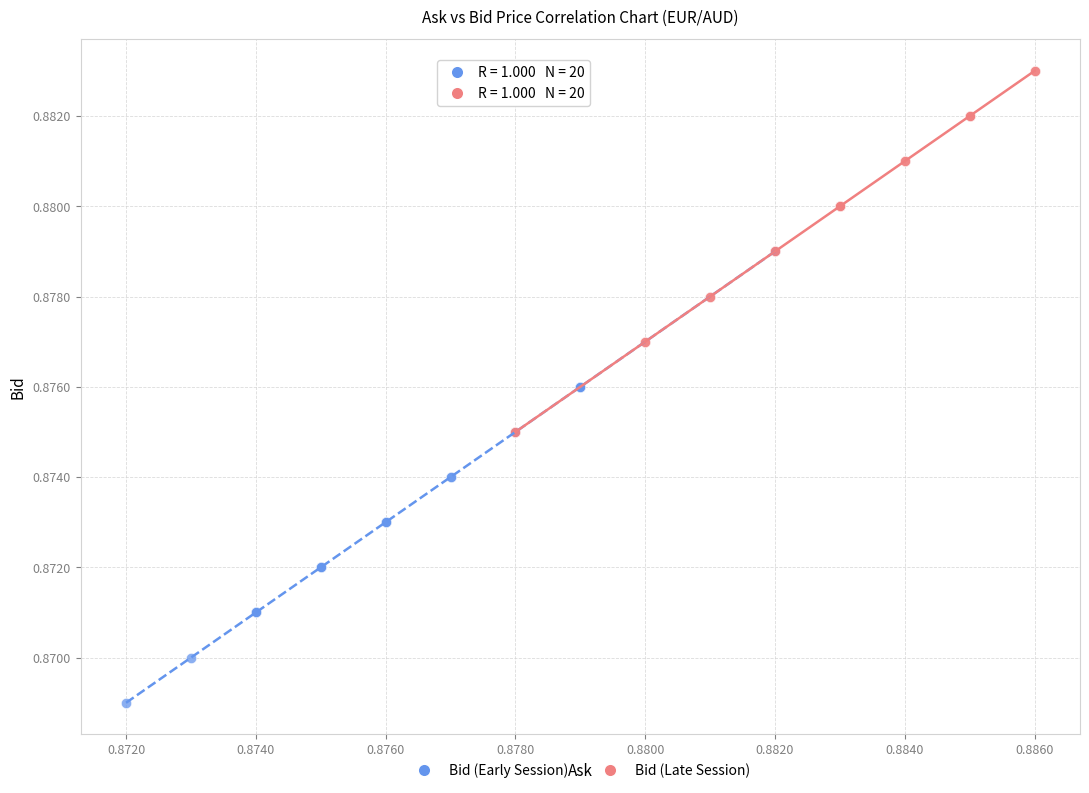

Which series has the widest spread of Y values?

Bid (Early Session)